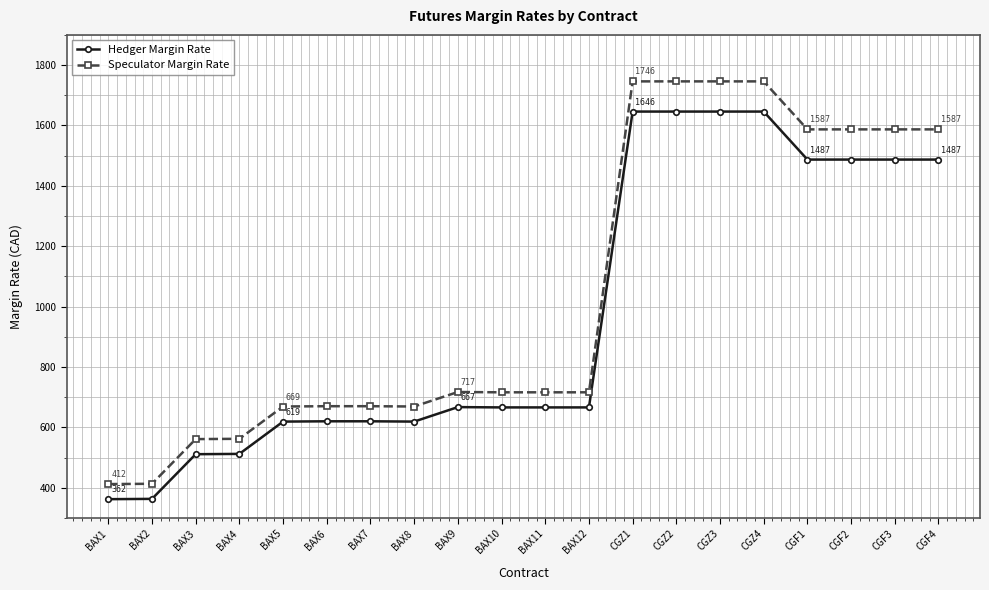

What is the difference between the Speculator Margin Rate values at BAX8 and BAX10?

47